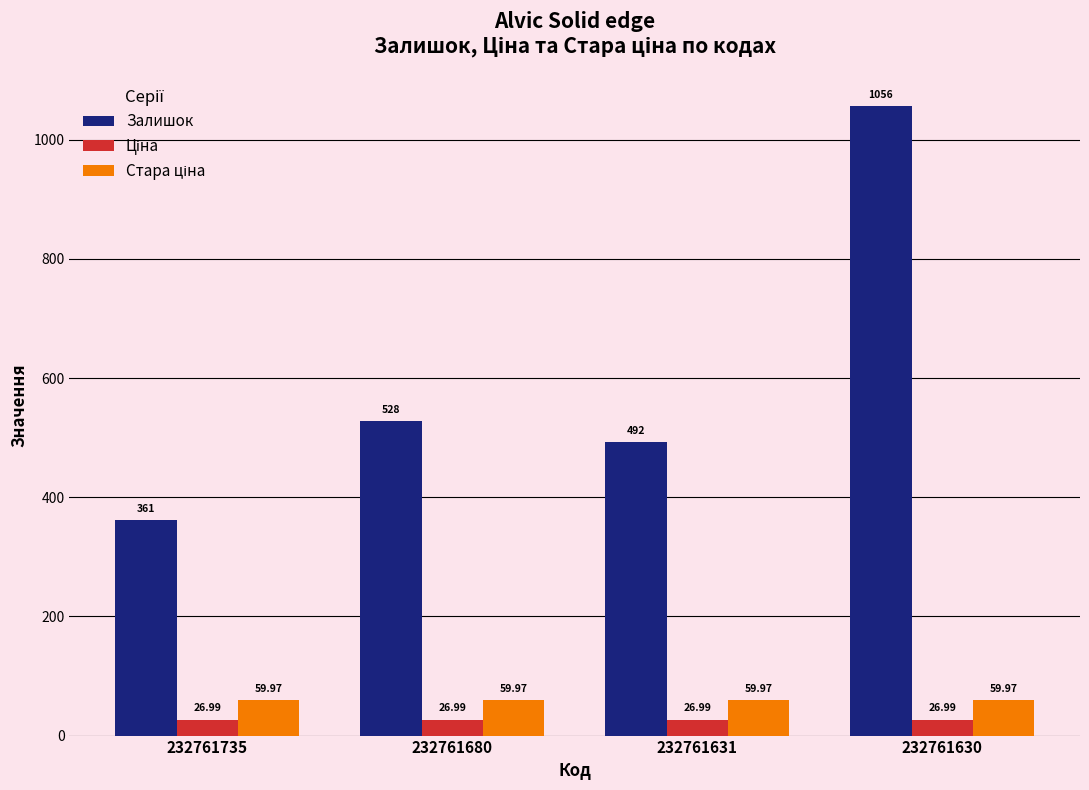

What is the sum of the Залишок values at 232761680 and 232761735?

889.0